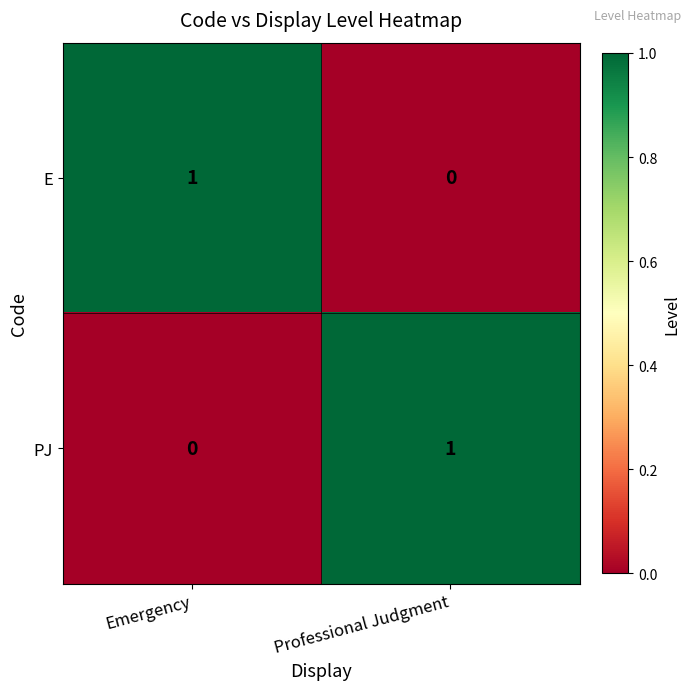

Count the number of data series in this chart.

2